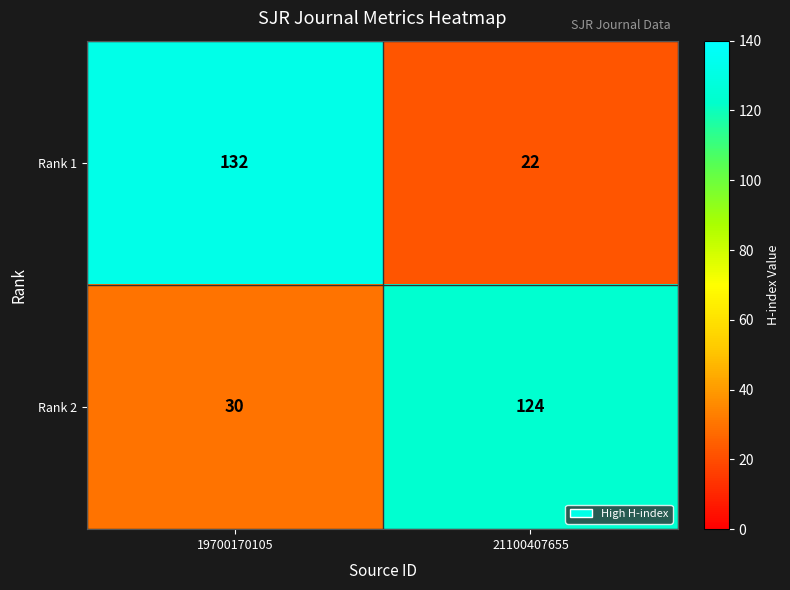

Reading right to left, extract all data points from this chart.

Rank 1: 21100407655=22	19700170105=132
Rank 2: 21100407655=124	19700170105=30